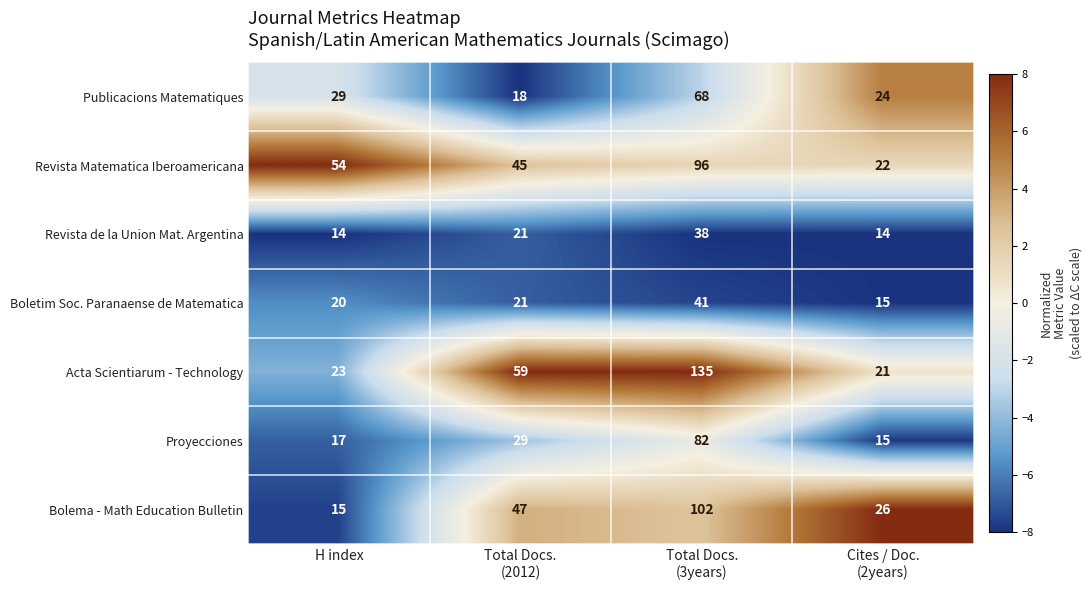

Which series has the widest spread of values?

Acta Scientiarum - Technology